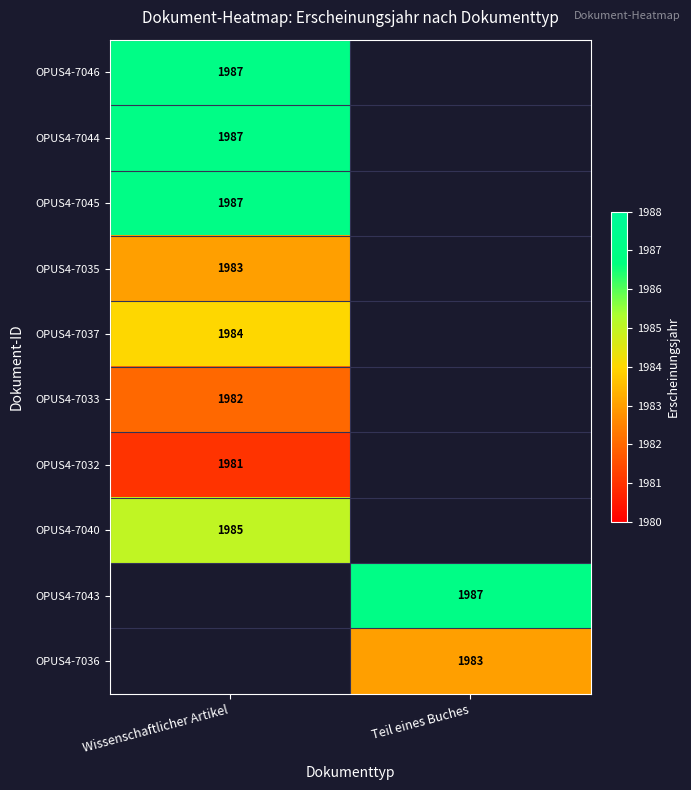

The value of OPUS4-7033 at Wissenschaftlicher Artikel is 783. True or false?

False